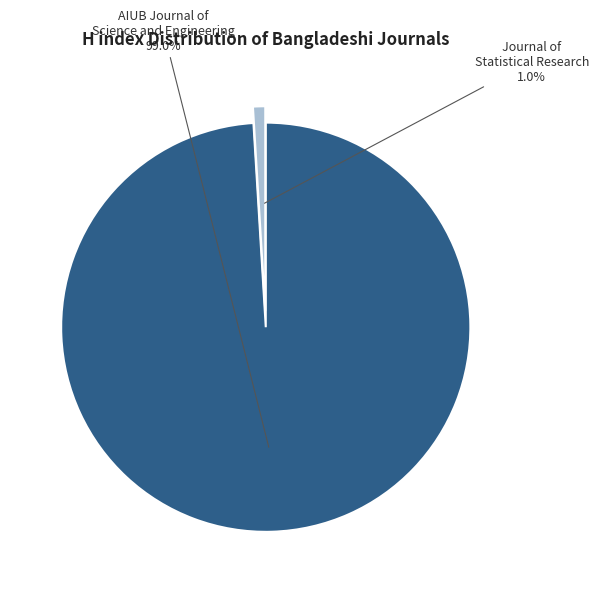

To the nearest percent, what percentage of the pie is Journal of Statistical Research?

1%